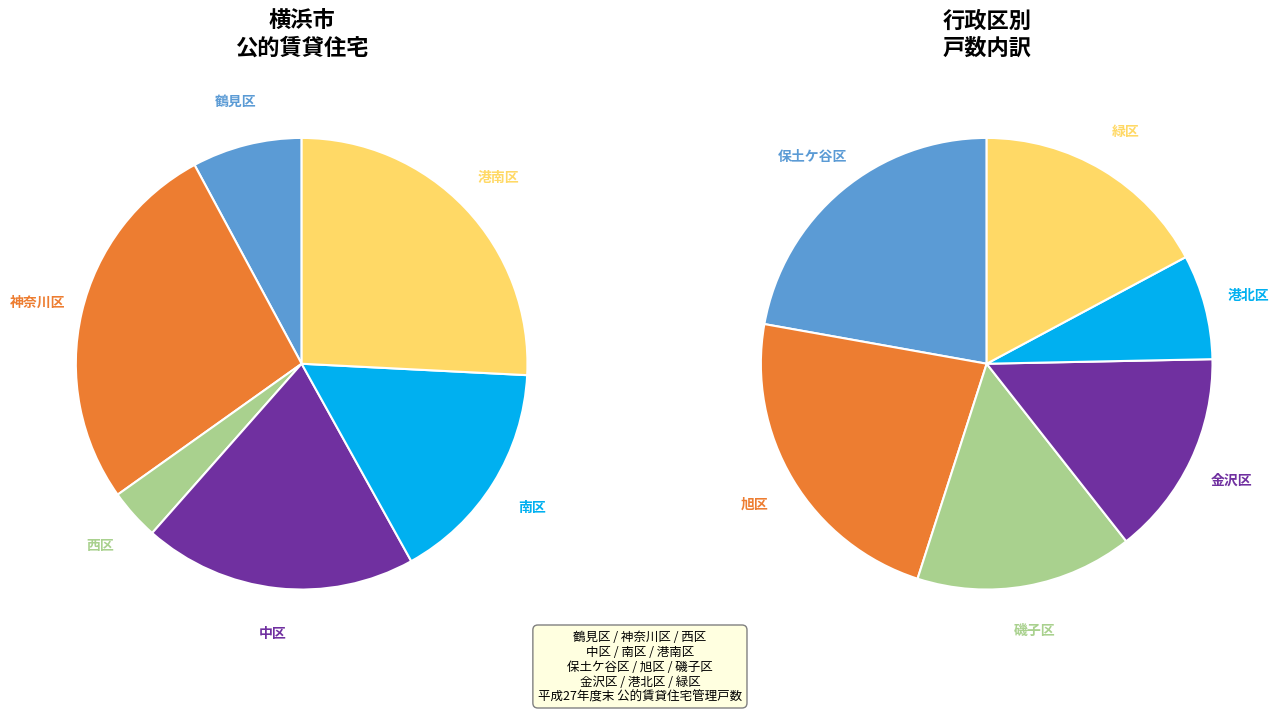

Is it true that 青葉区 is 9% of the pie?

False